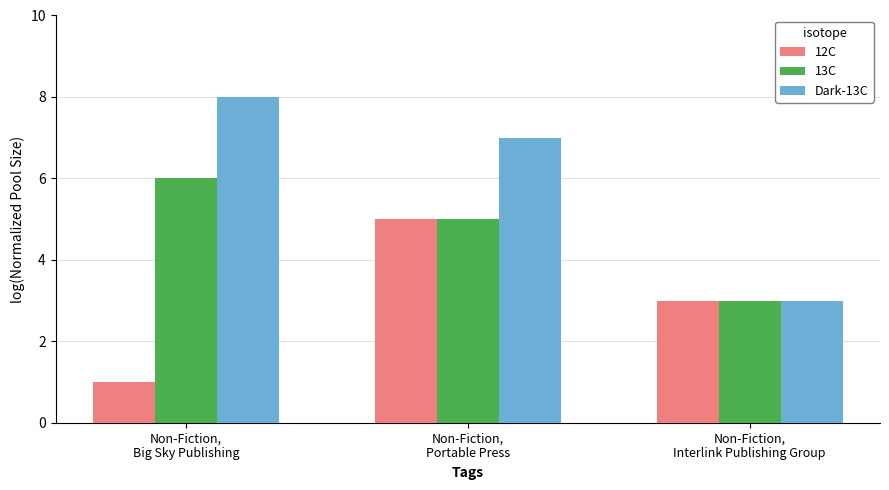

Does the chart contain any negative values?

No